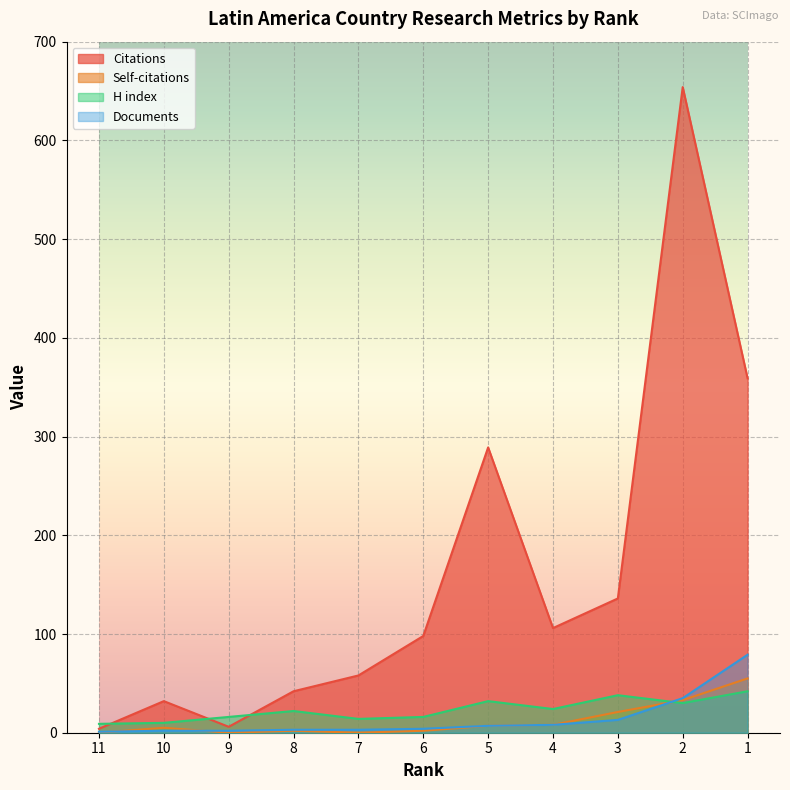

What are all the series names shown in the legend?

Citations, Self-citations, H index, Documents